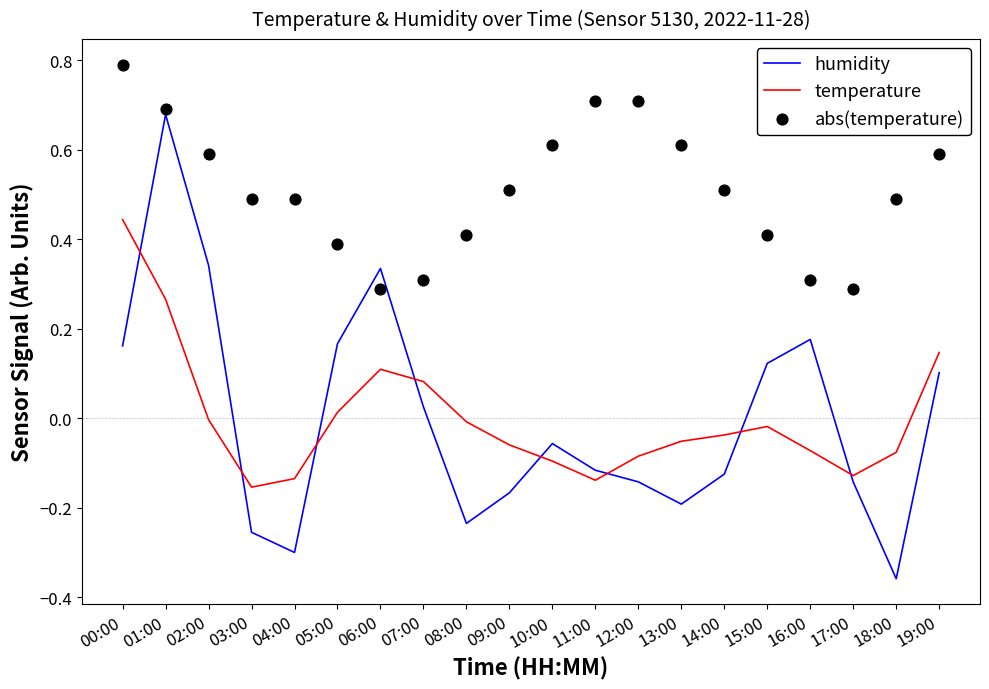

Which series reaches the minimum Y coordinate?

humidity